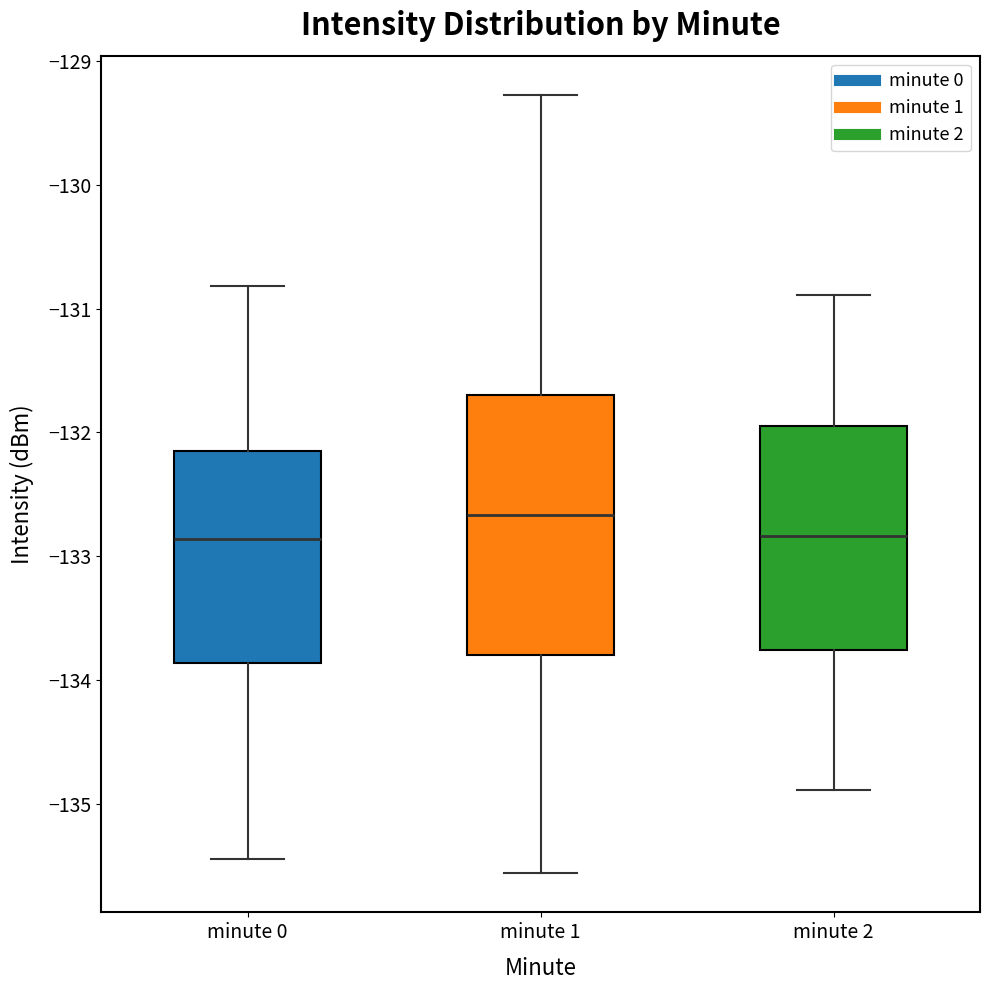

Reading left to right, transcribe this box plot: for each box, give where its median line is, the range the box spans, and where its two whiskers end, as read against the y-axis. The values are not printed on the chart, so give them approximately, as read against the axis.

minute 0: median -132.9, box -133.9 to -132.1, whiskers -135.4 to -130.8
minute 1: median -132.7, box -133.8 to -131.7, whiskers -135.6 to -129.3
minute 2: median -132.8, box -133.8 to -131.9, whiskers -134.9 to -130.9